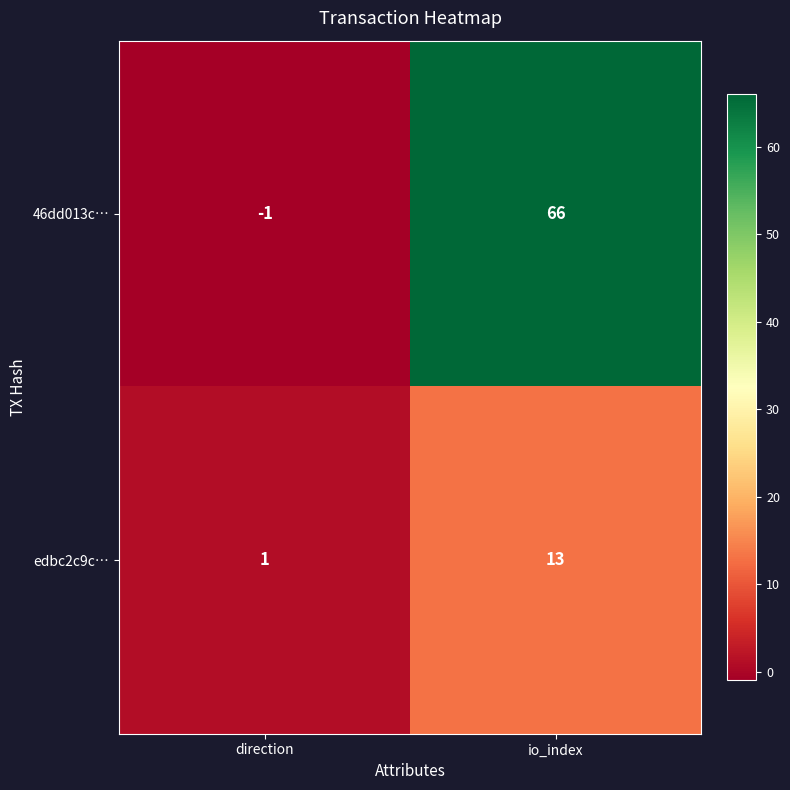

What is the sum of the edbc2c9c… values at direction and io_index?

14